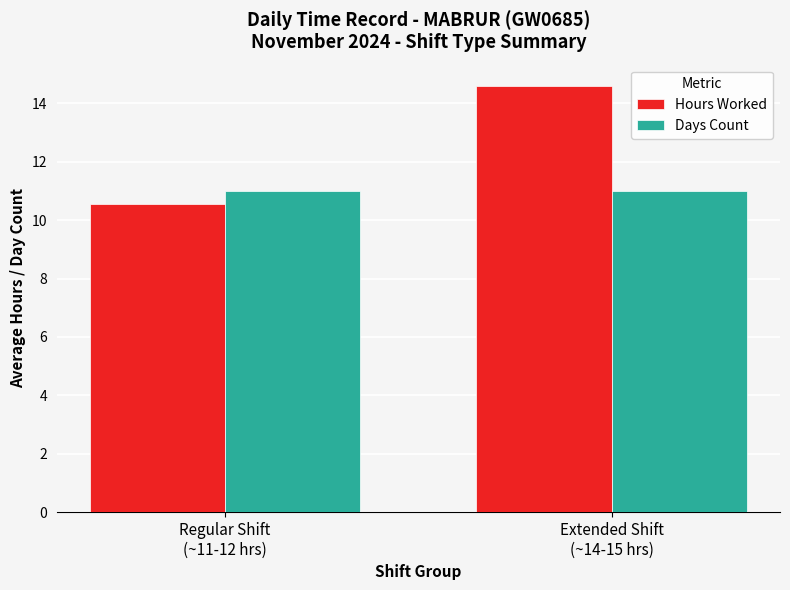

What is the approximate value of Hours Worked at Regular Shift
(~11-12 hrs)?

10.6